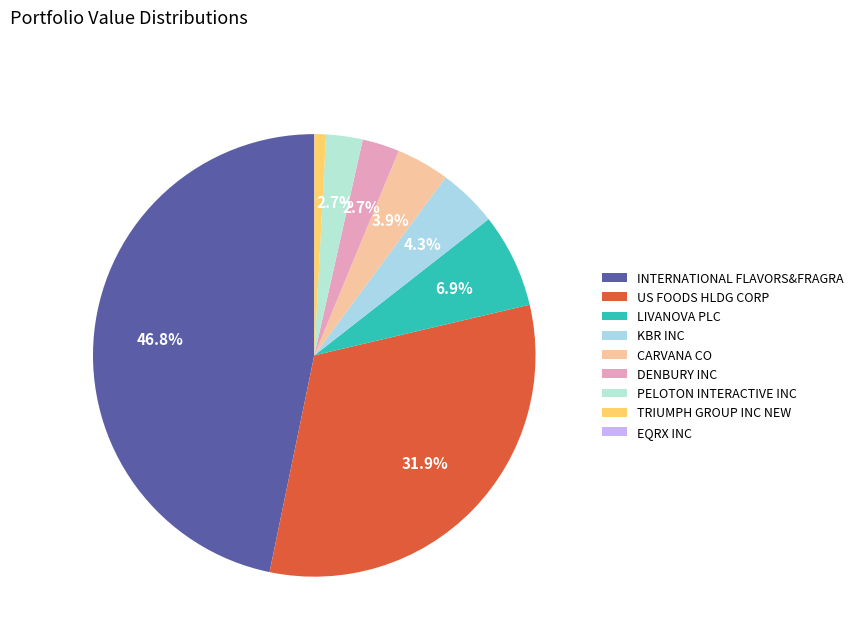

The TRIUMPH GROUP INC NEW slice represents 1% of the pie. True or false?

True